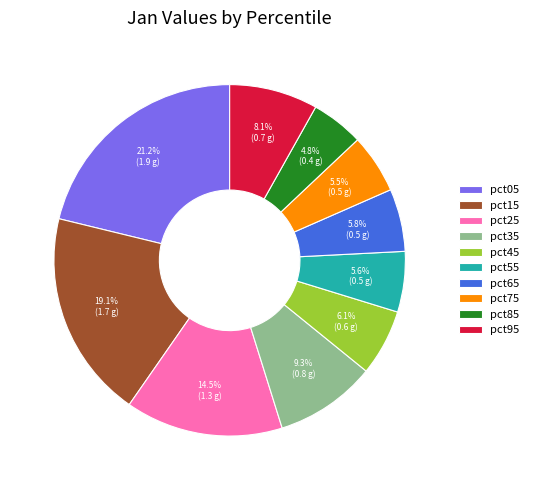

To the nearest percent, what is the difference between the pct95 and pct35 slice percentages?

1%